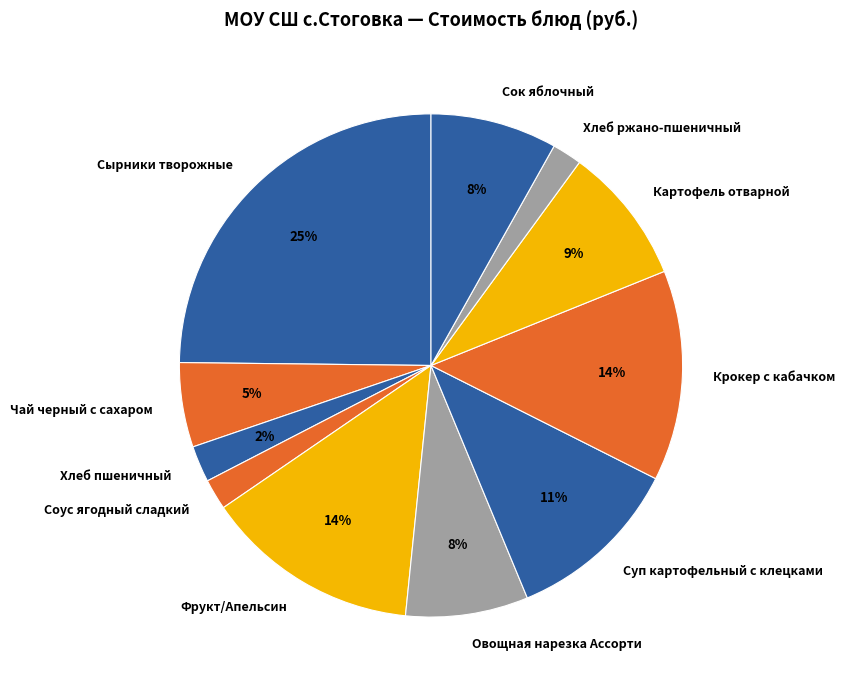

Which category has the biggest portion of the pie?

Сырники творожные